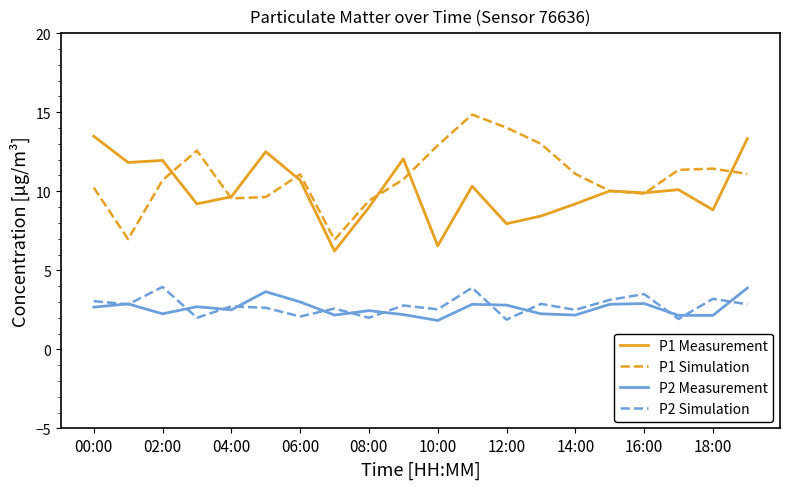

In P2 Simulation, how many points are higher than both neighbors (excluding endpoints)?

8